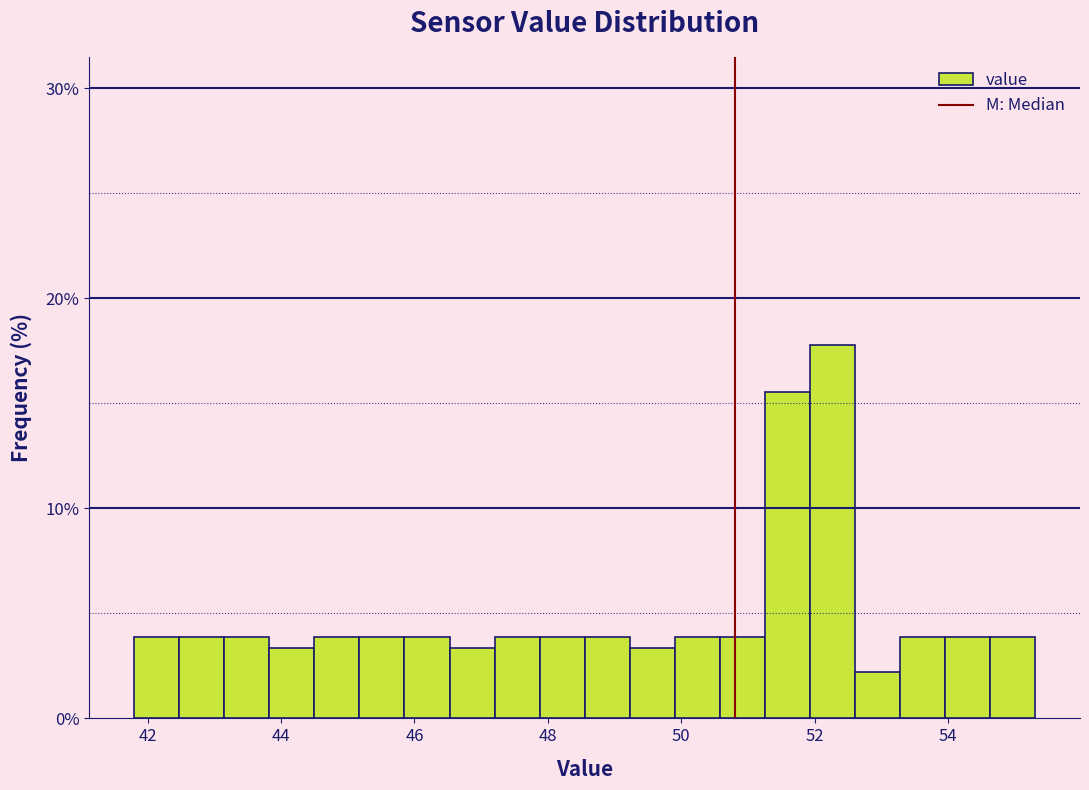

Around what value on the x-axis is the tallest bar? Give the approximate position of its centre, as read against the axis.

52.2